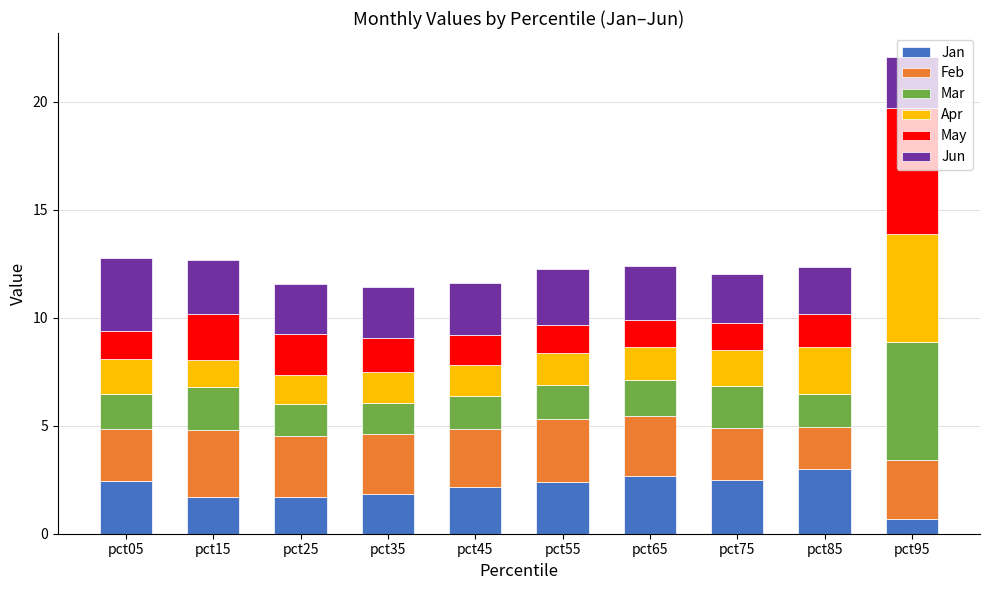

The value of Jan at pct85 is 3.0. True or false?

True